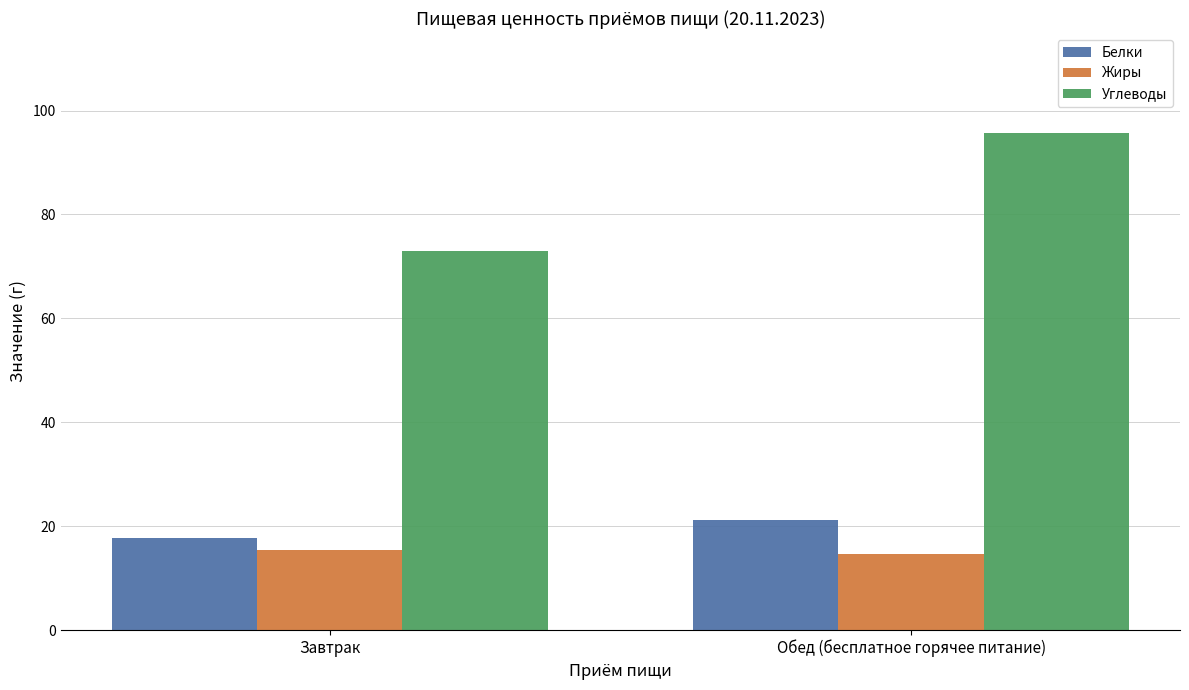

How many values in the Жиры series are below 15?

1